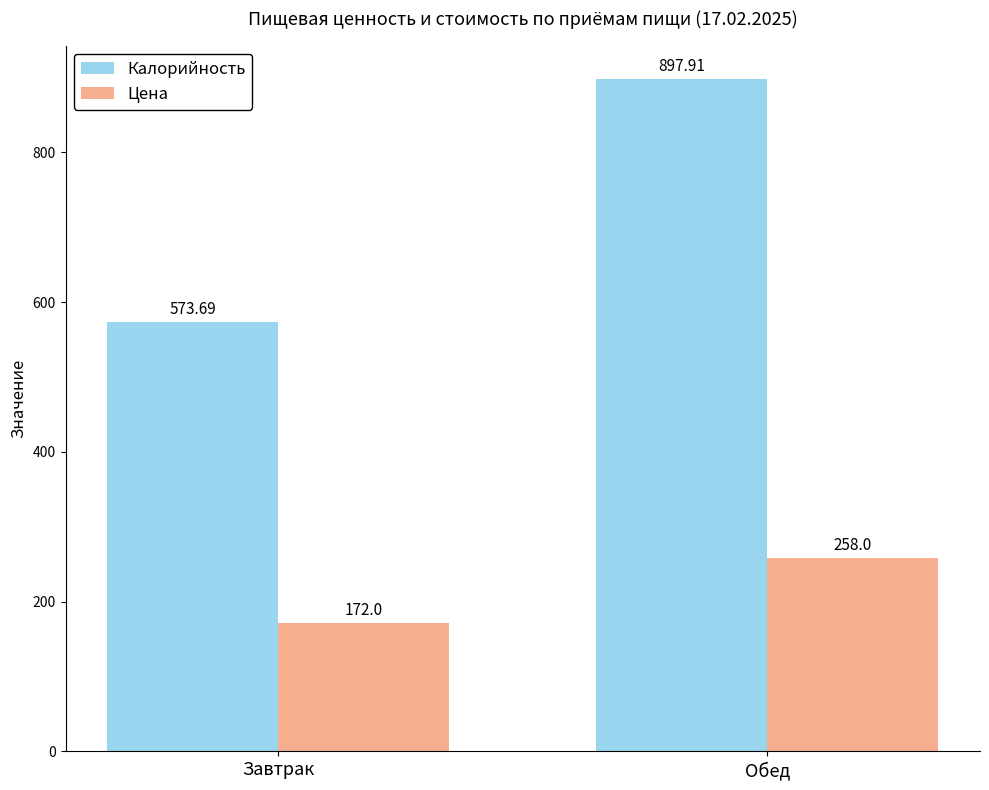

Which series changed the most between Завтрак and Обед?

Калорийность